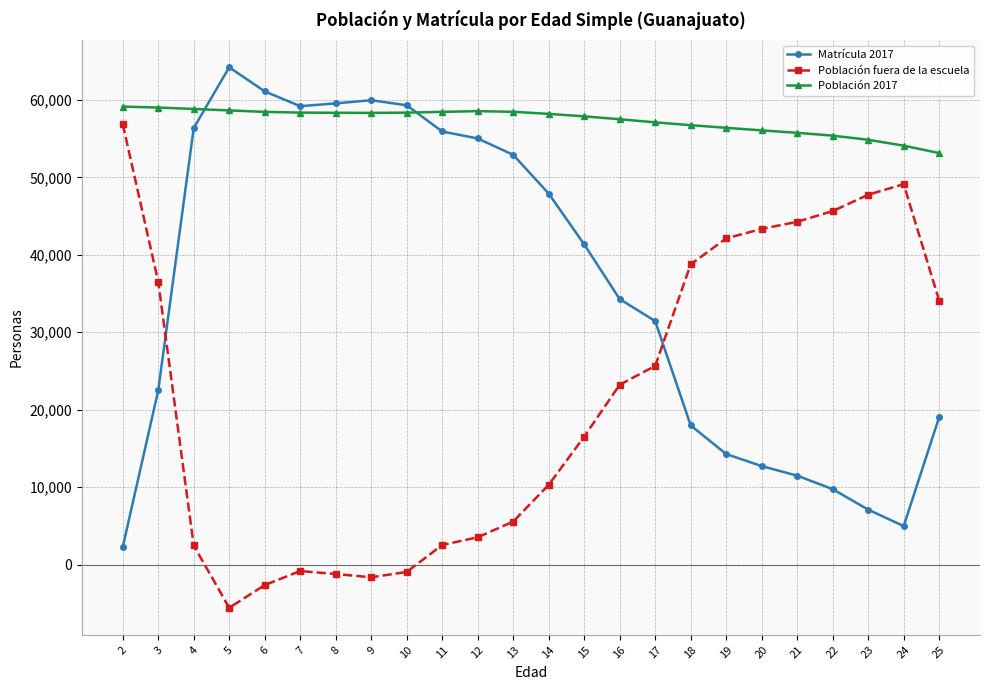

The value of Población fuera de la escuela at 12 is 3528. True or false?

True